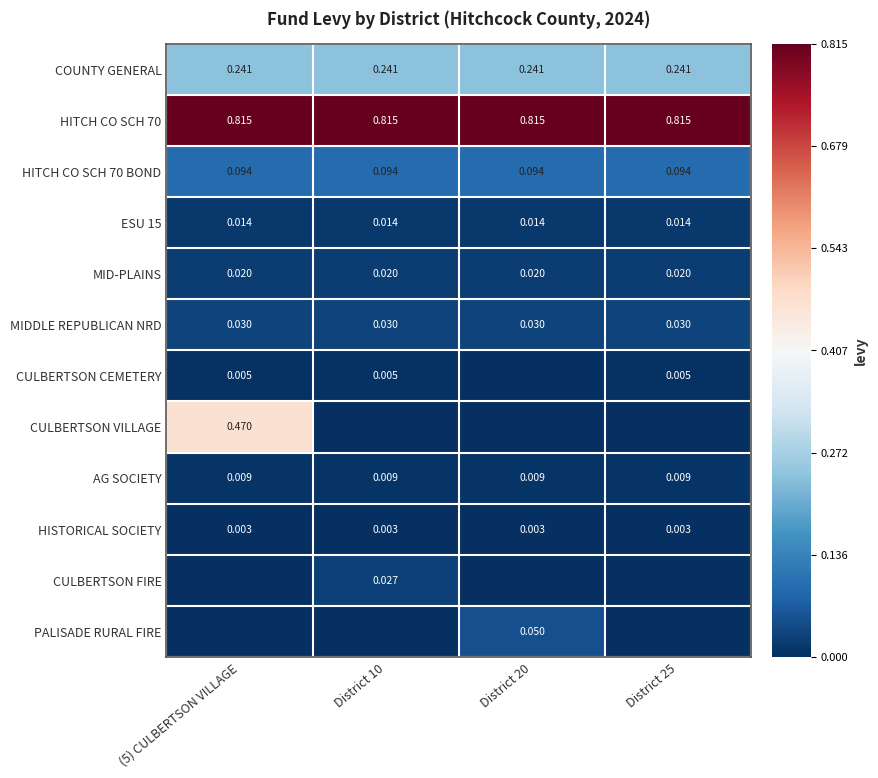

How many series are shown in this chart?

12